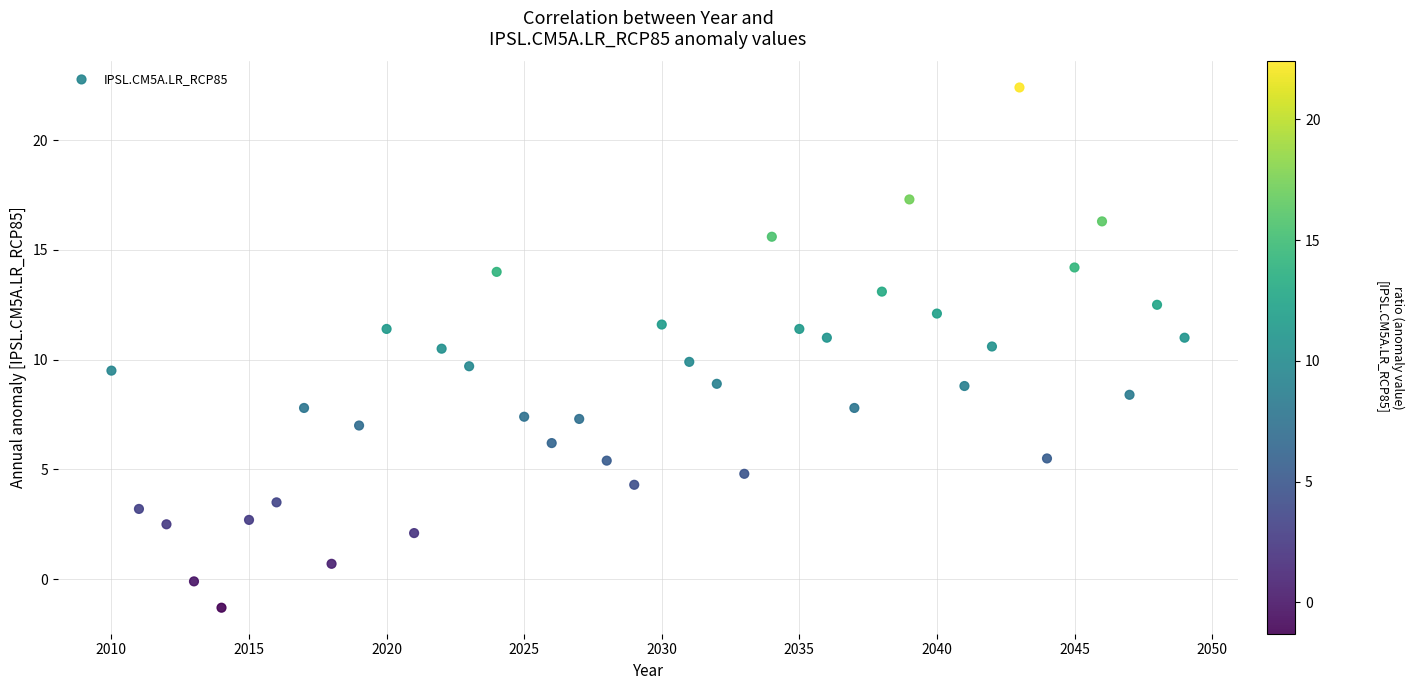

What is the range of X values (max minus min)?

39.0